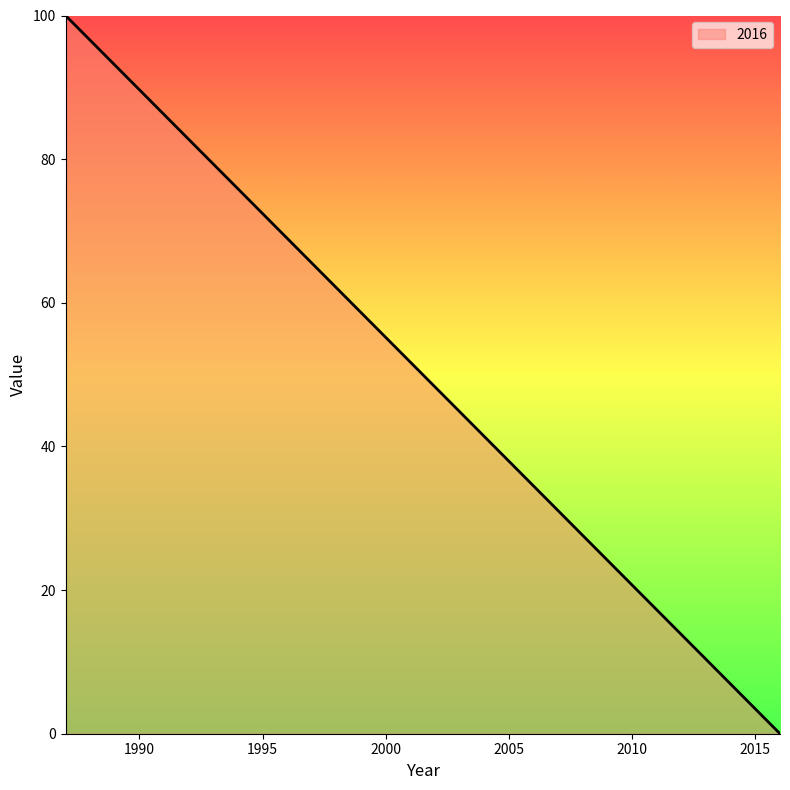

How many distinct data groups are displayed?

1